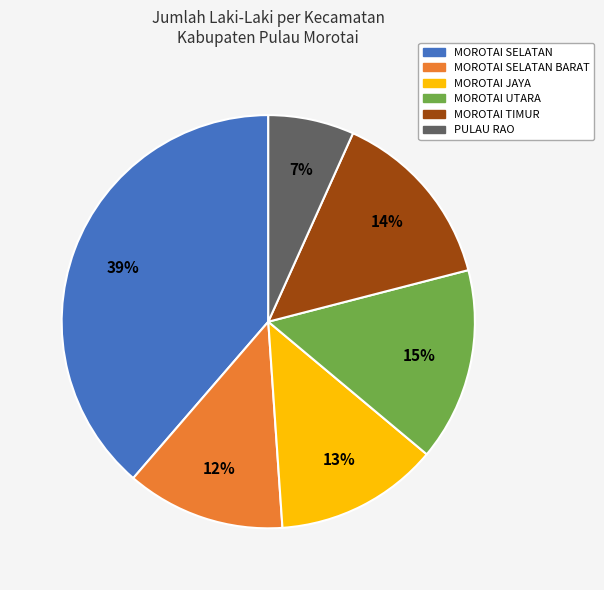

Between MOROTAI JAYA and MOROTAI TIMUR, which is larger?

MOROTAI TIMUR